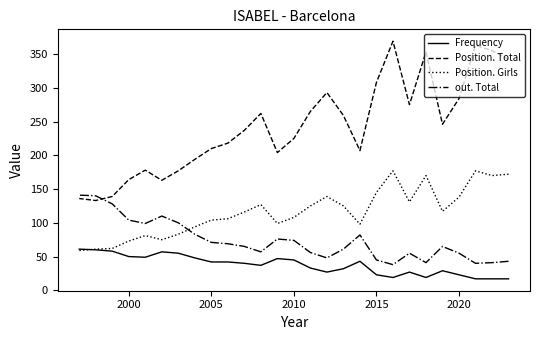

True or false: Frequency and Position. Total intersect in this chart.

False